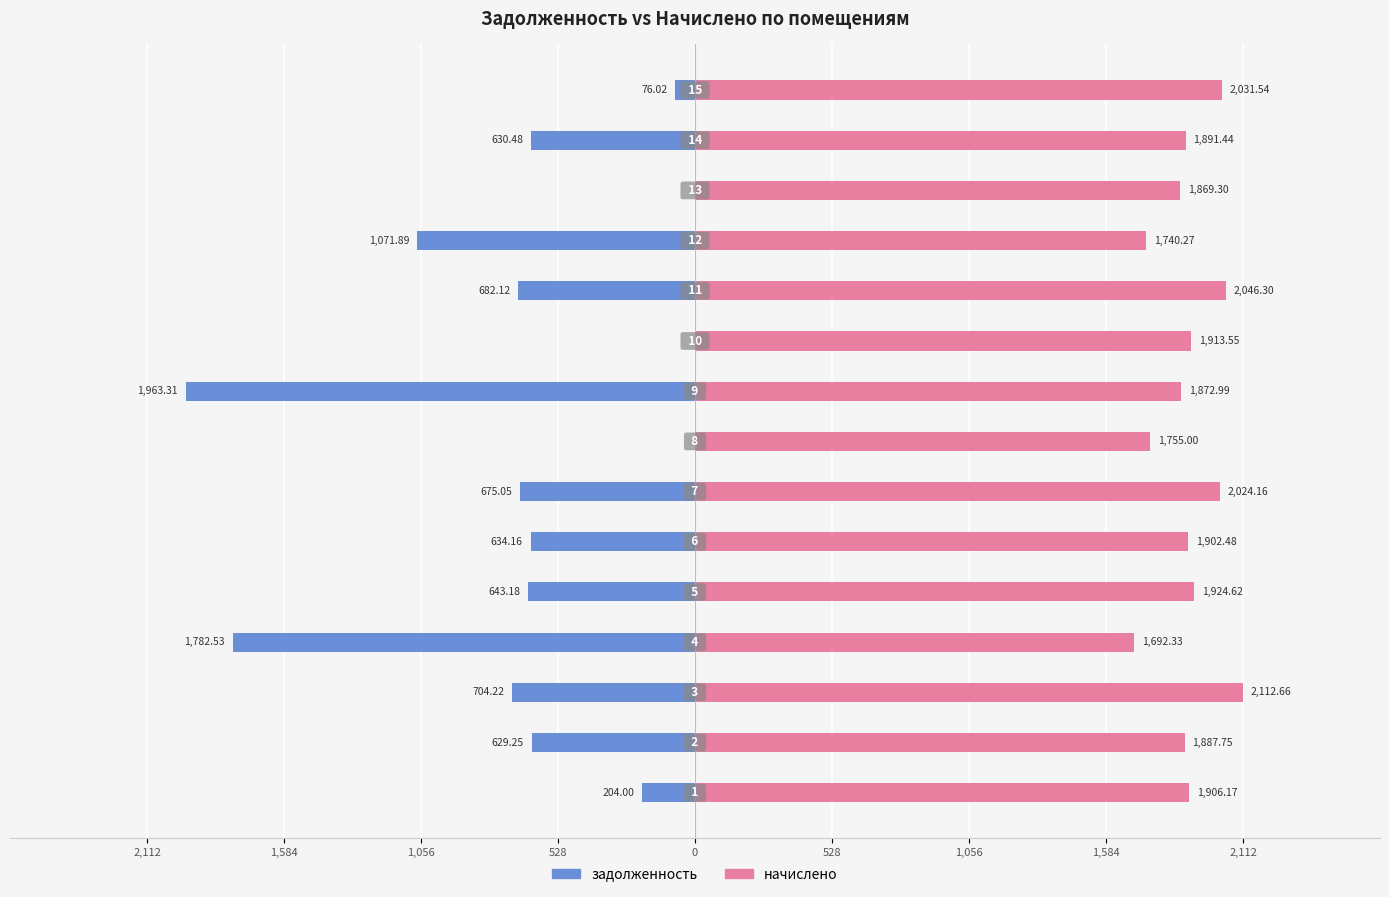

Which has a higher value, 1,584 or 0?

1,584